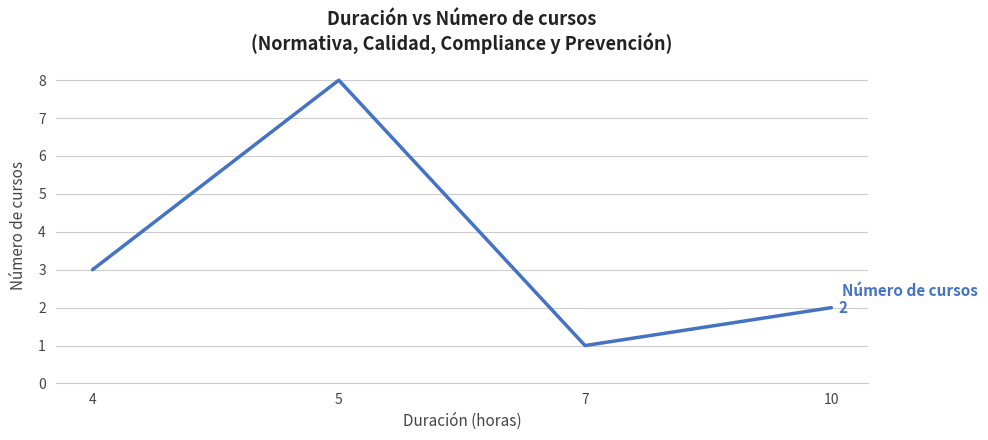

At which category does the chart reach its minimum across all series?

7